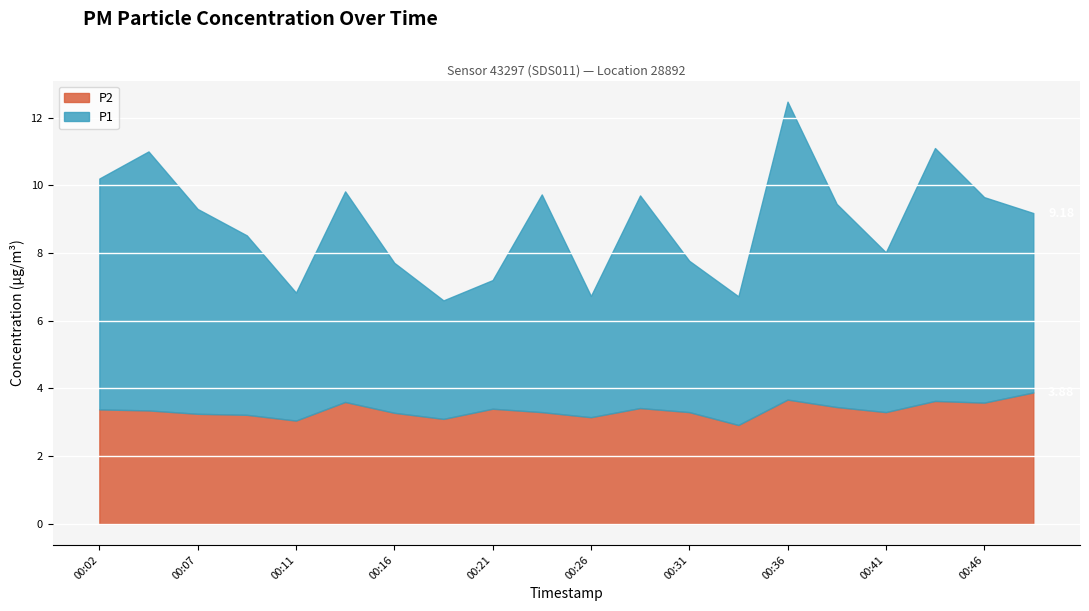

Count the number of categories in the chart.

20